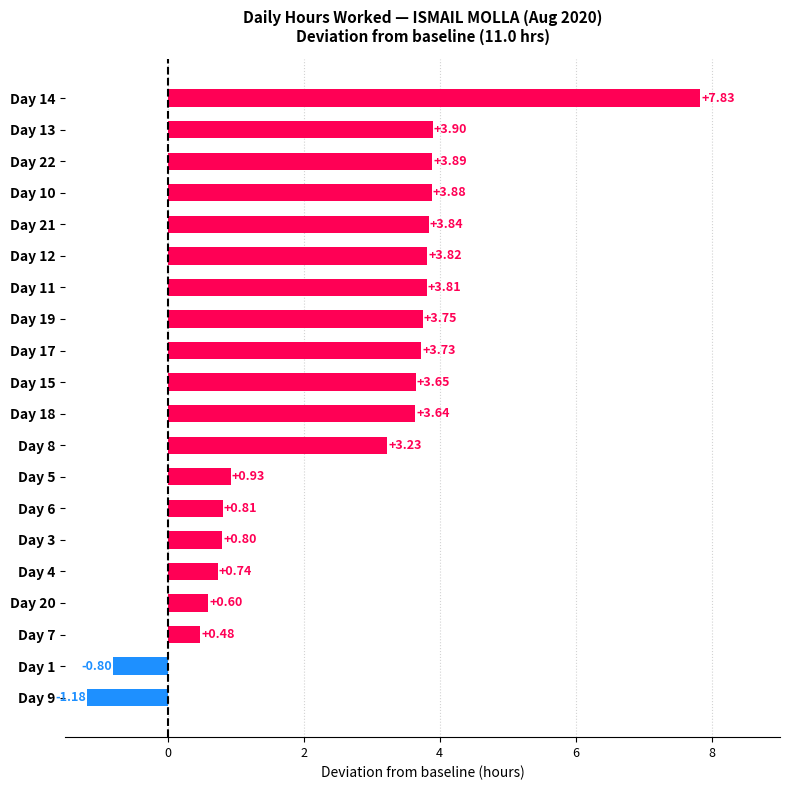

Rank the categories by value from highest to lowest.

Day 14, Day 13, Day 22, Day 10, Day 21, Day 12, Day 11, Day 19, Day 17, Day 15, Day 18, Day 8, Day 5, Day 6, Day 3, Day 4, Day 20, Day 7, Day 1, Day 9